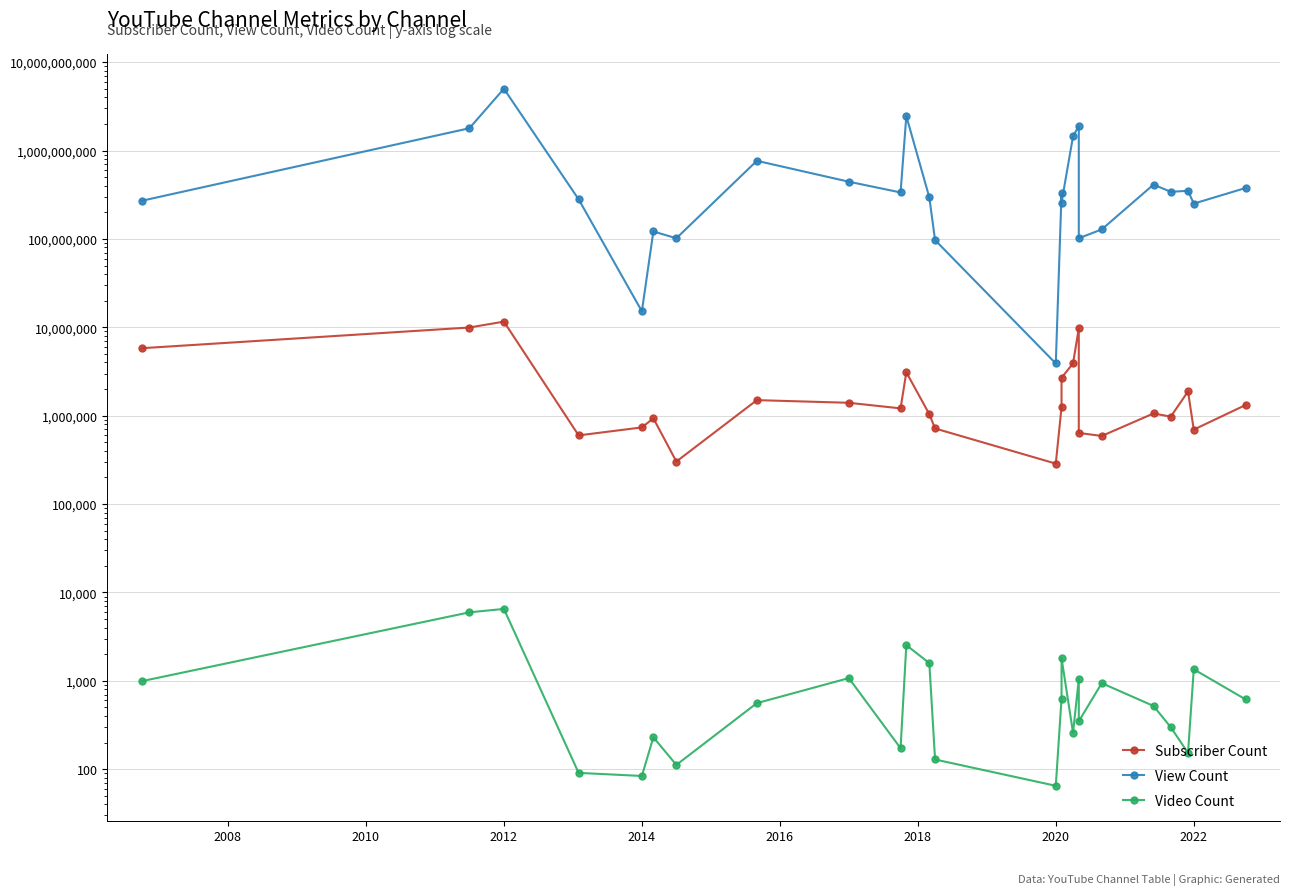

At which category is the sum across all series the highest?

2012